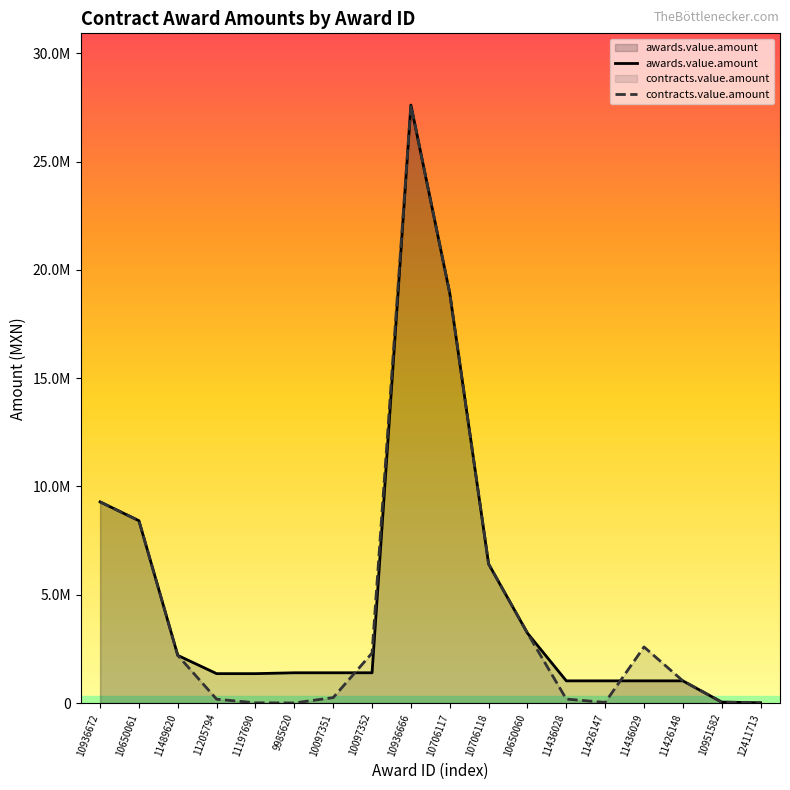

Which has a higher value, 10951582 or 10706117?

10706117